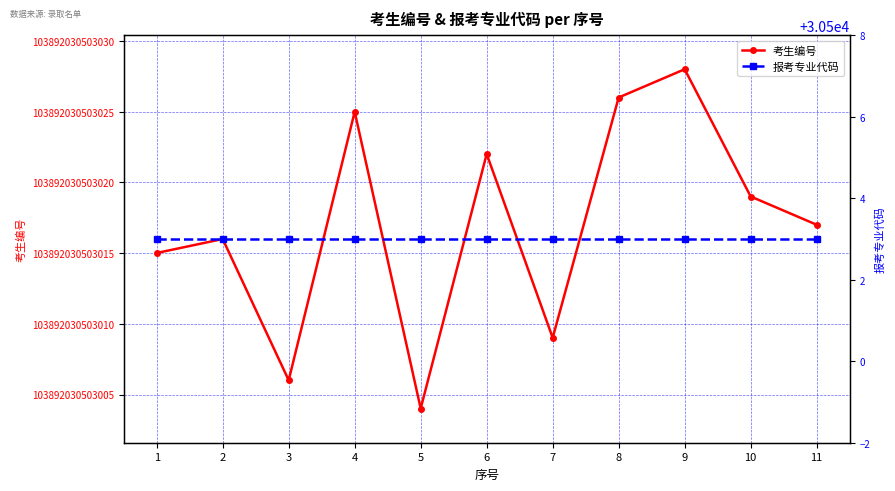

How many interior local peaks does the 考生编号 series have?

4